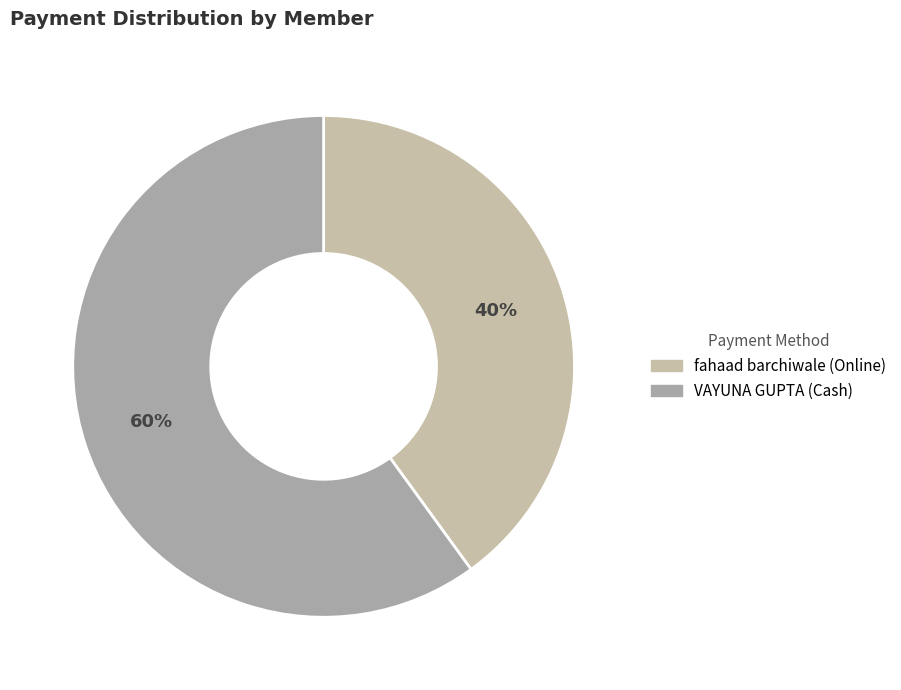

To the nearest percent, what portion does fahaad barchiwale (Online) represent?

40%